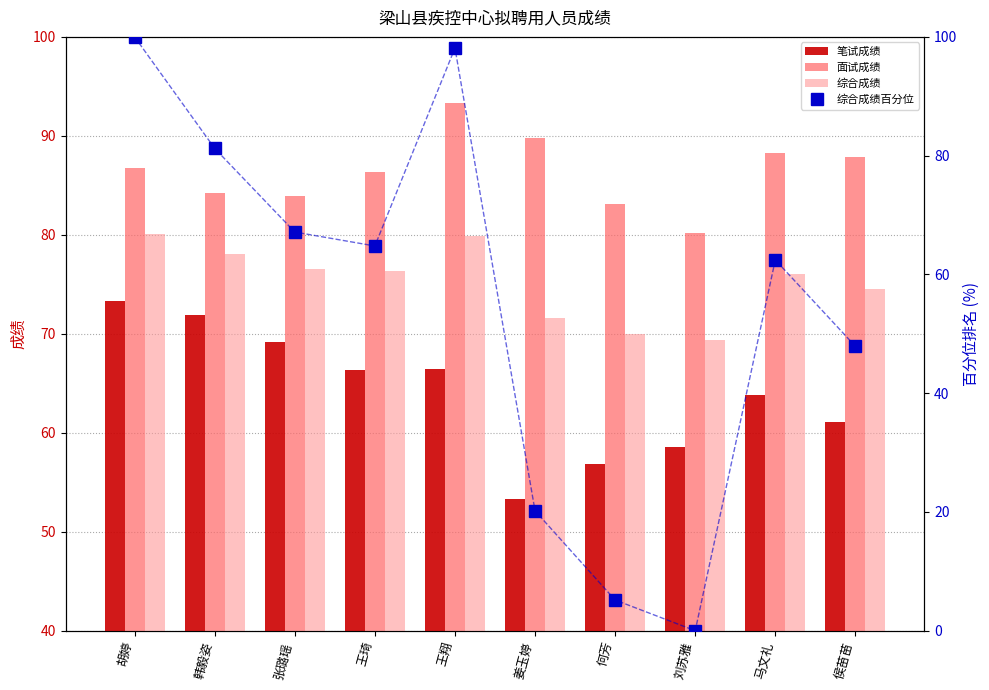

What value does the 综合成绩百分位 series have at 张璐瑶?

67.1